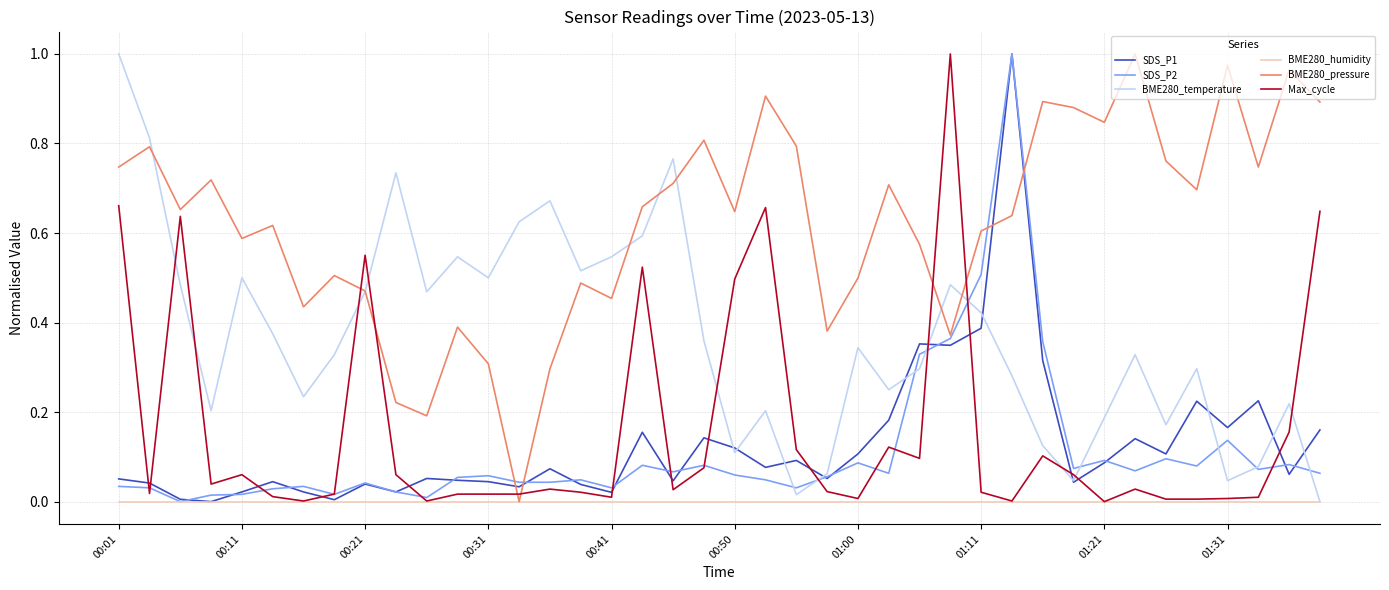

How many lines are shown in the chart?

6